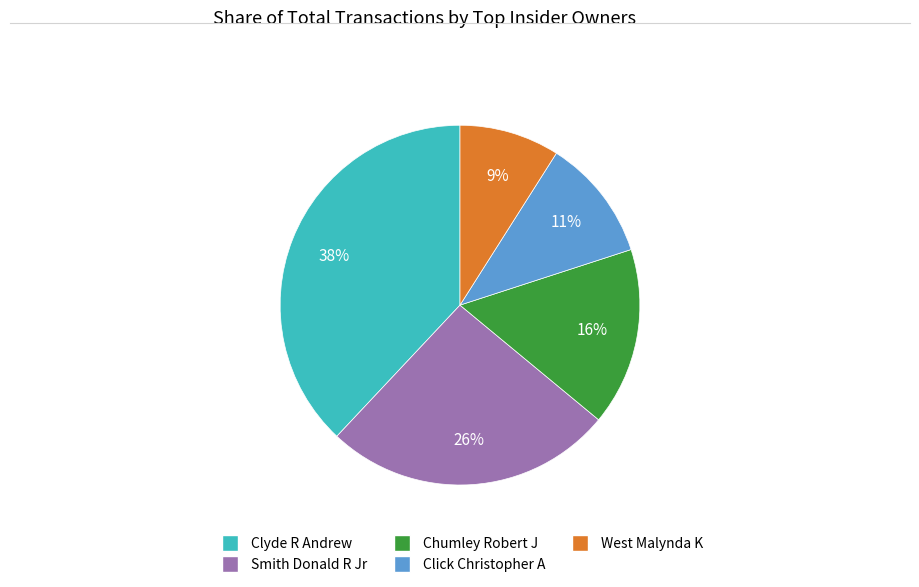

How many slices are in this pie chart?

5